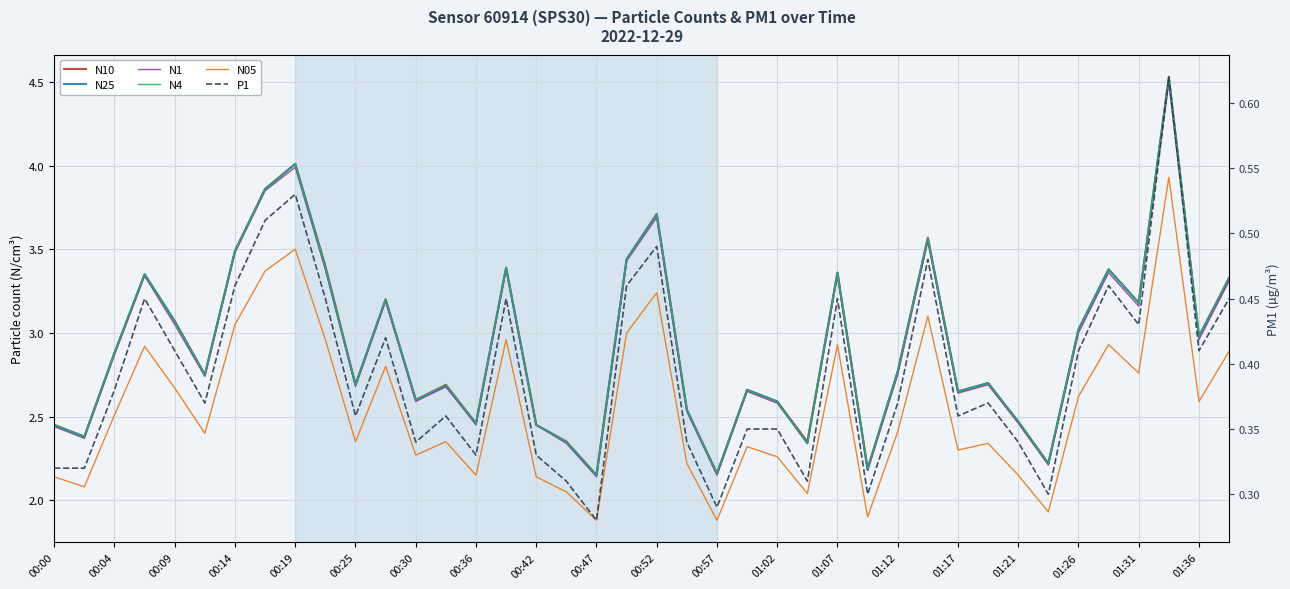

How many lines are shown in the chart?

6